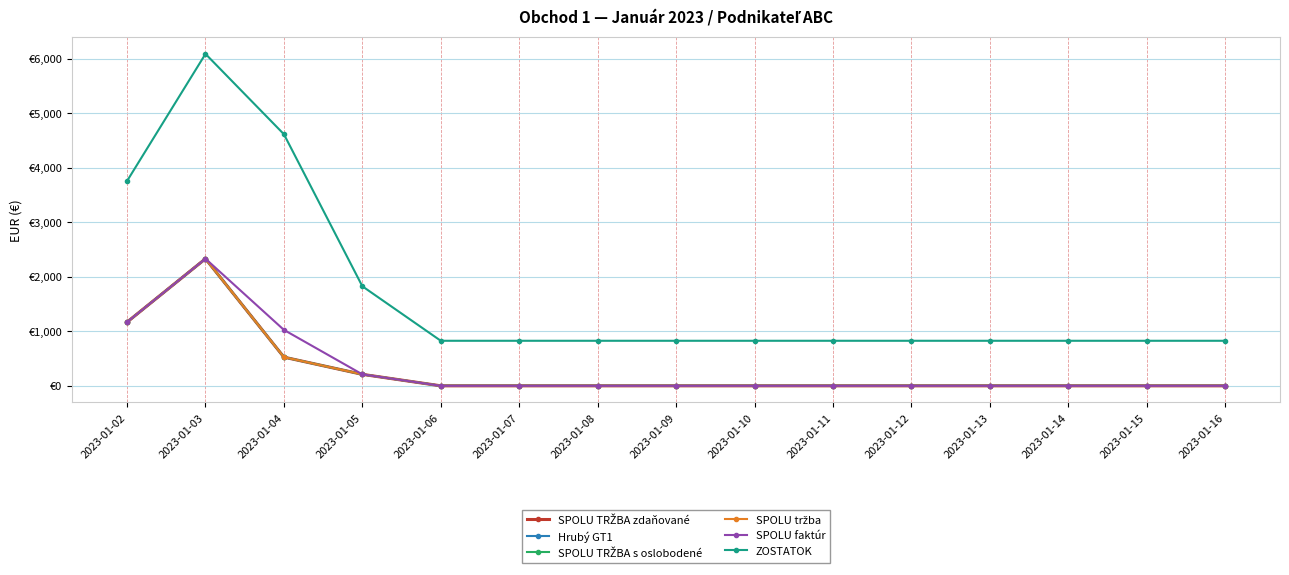

List the labels in order of Hrubý GT1 value, largest first.

2023-01-03, 2023-01-02, 2023-01-04, 2023-01-05, 2023-01-06, 2023-01-07, 2023-01-08, 2023-01-09, 2023-01-10, 2023-01-11, 2023-01-12, 2023-01-13, 2023-01-14, 2023-01-15, 2023-01-16